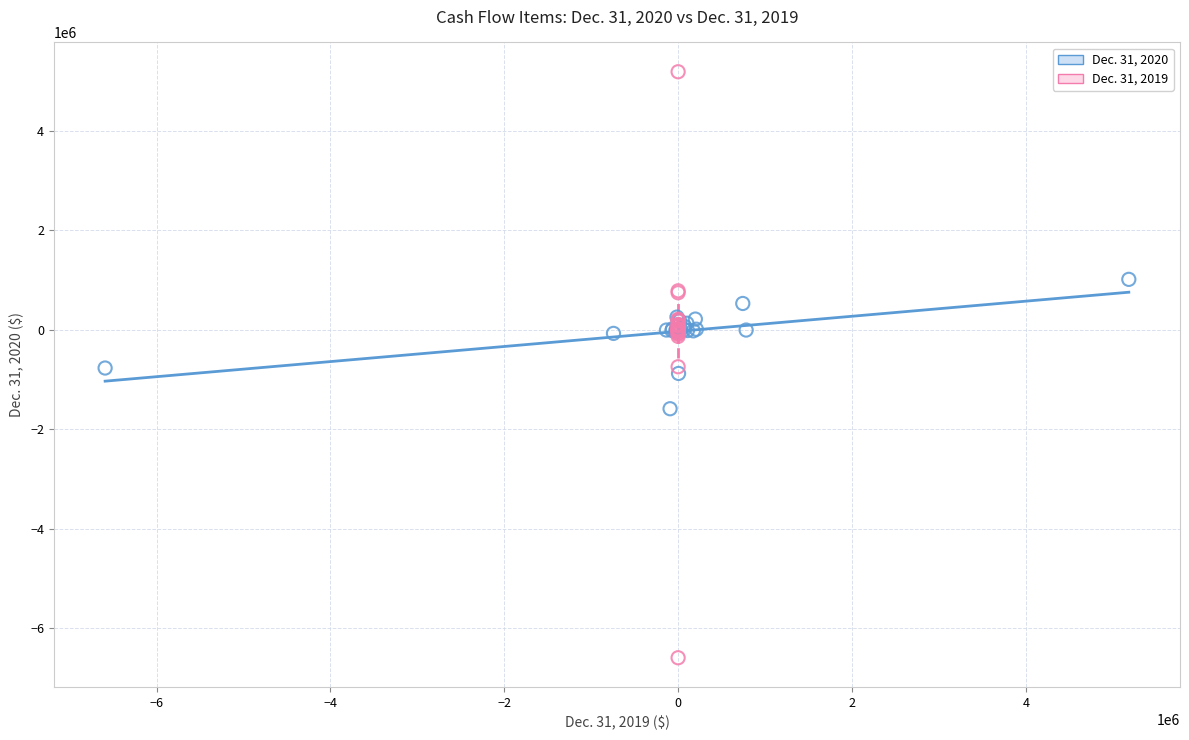

What are all the series names shown in the legend?

Dec. 31, 2020, Dec. 31, 2019